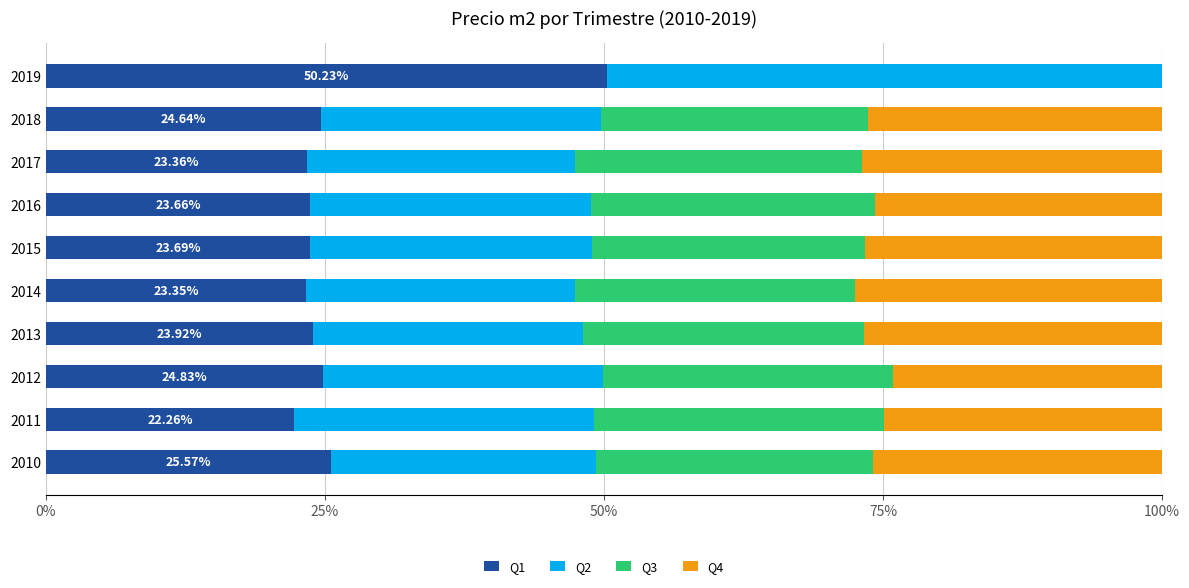

What is the total value across all series at 2012?

100.0